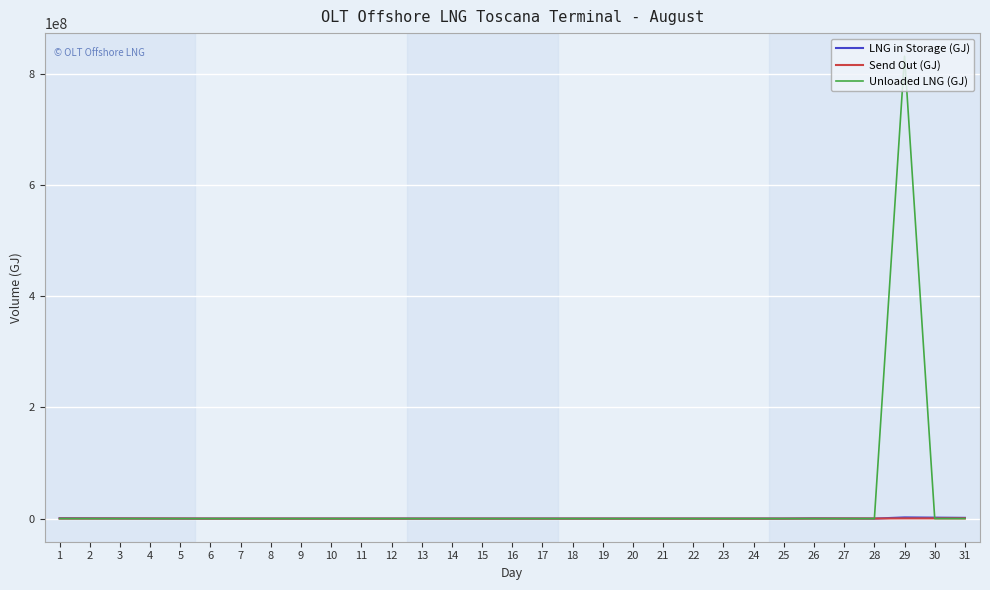

Does the chart display data point markers on the line(s)?

No